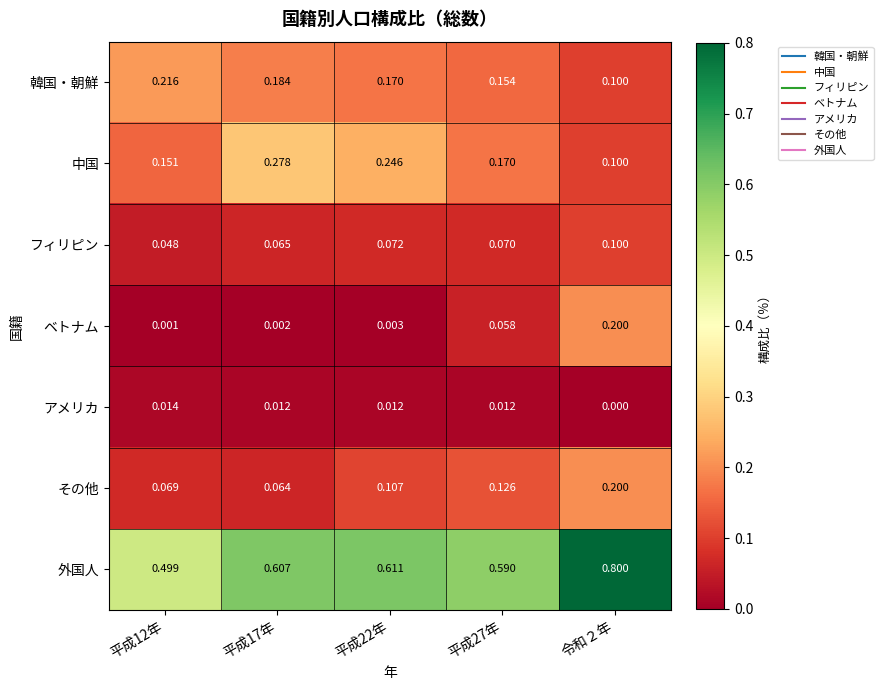

Which series has the largest total across all categories?

外国人